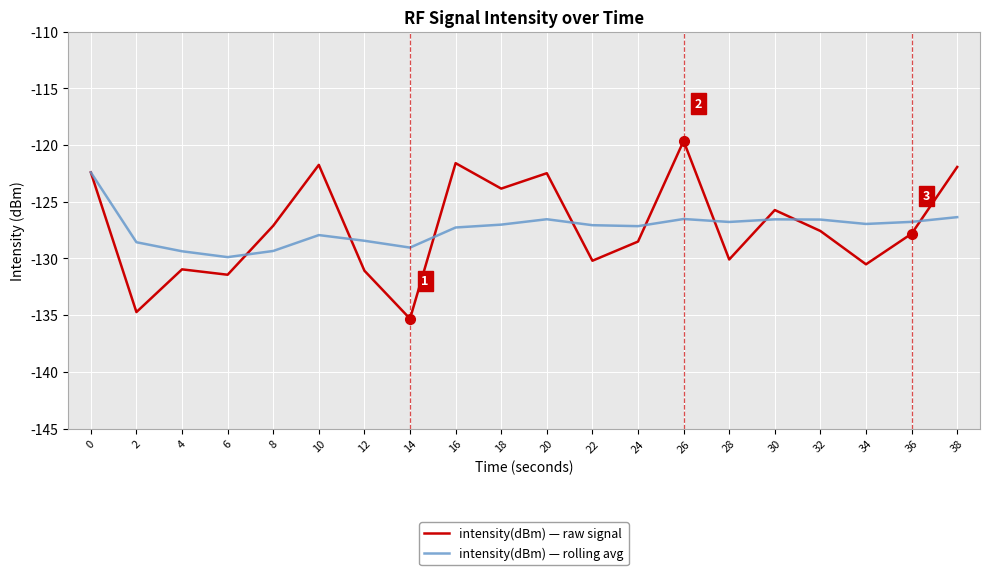

List the series in order of their peak value, highest first.

intensity(dBm) — raw signal, intensity(dBm) — rolling avg